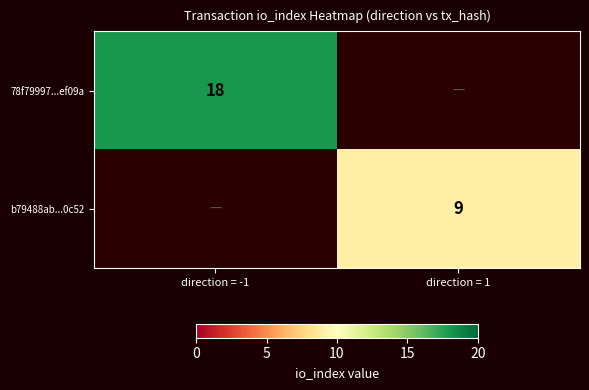

Is it true that b79488ab...0c52 equals 9 at direction = 1?

True